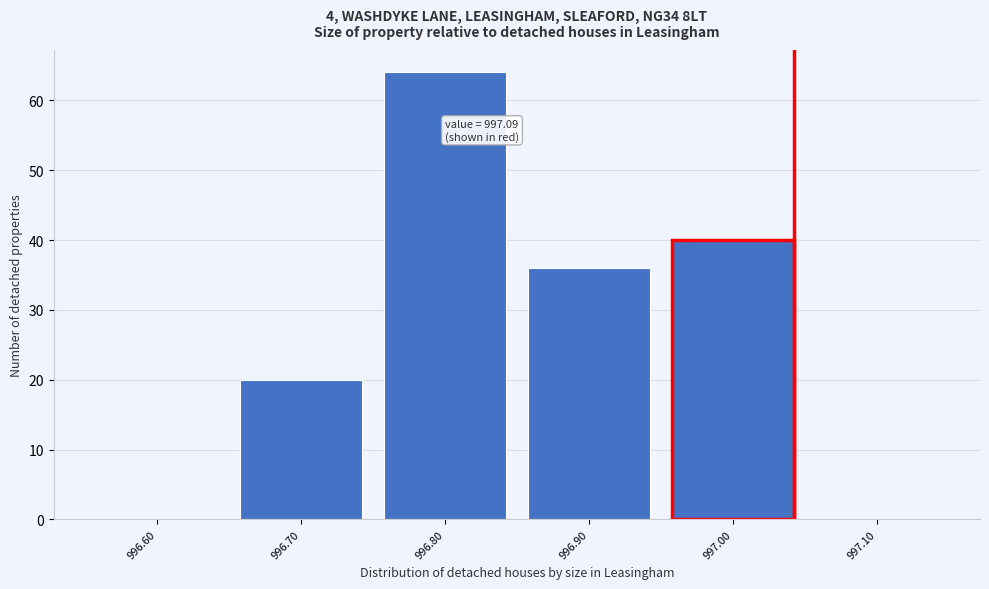

Reading right to left, extract all data points from this chart.

997.10=0	997.00=40	996.90=36	996.80=64	996.70=20	996.60=0